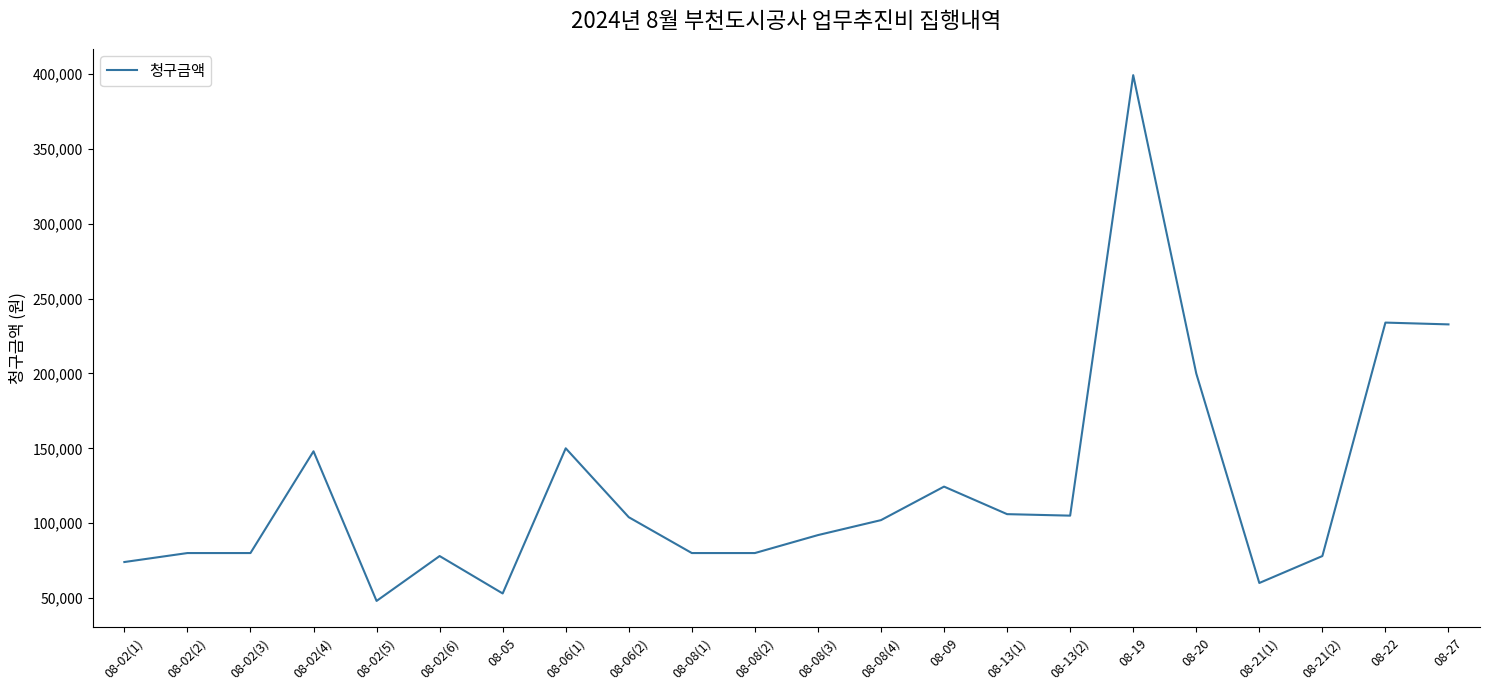

At which label is the value closest to 223682?

08-27